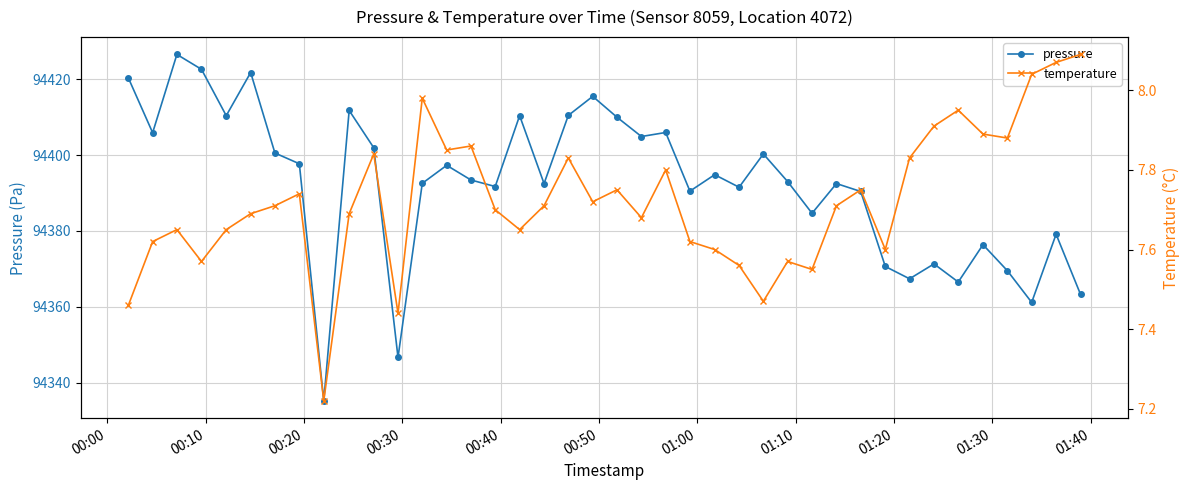

What is the difference between the maximum and minimum values in the temperature series?

0.9